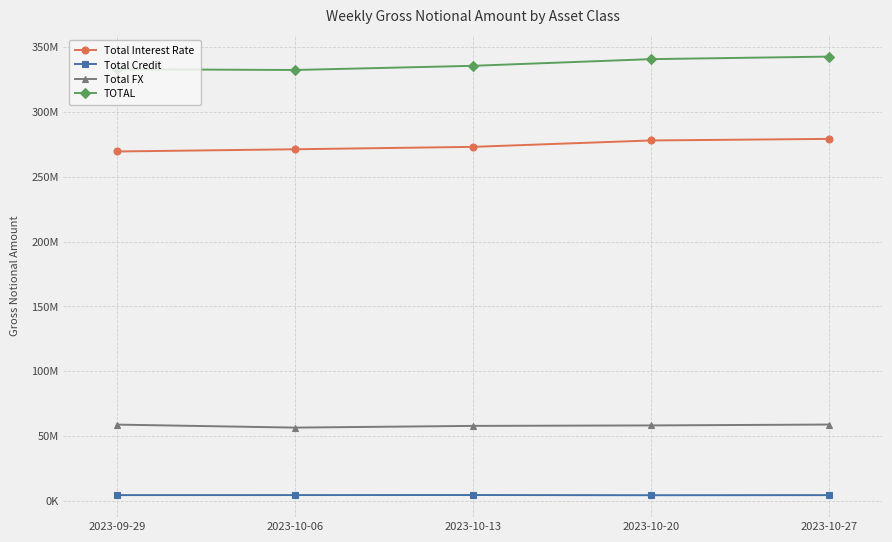

What are all the series names shown in the legend?

Total Interest Rate, Total Credit, Total FX, TOTAL